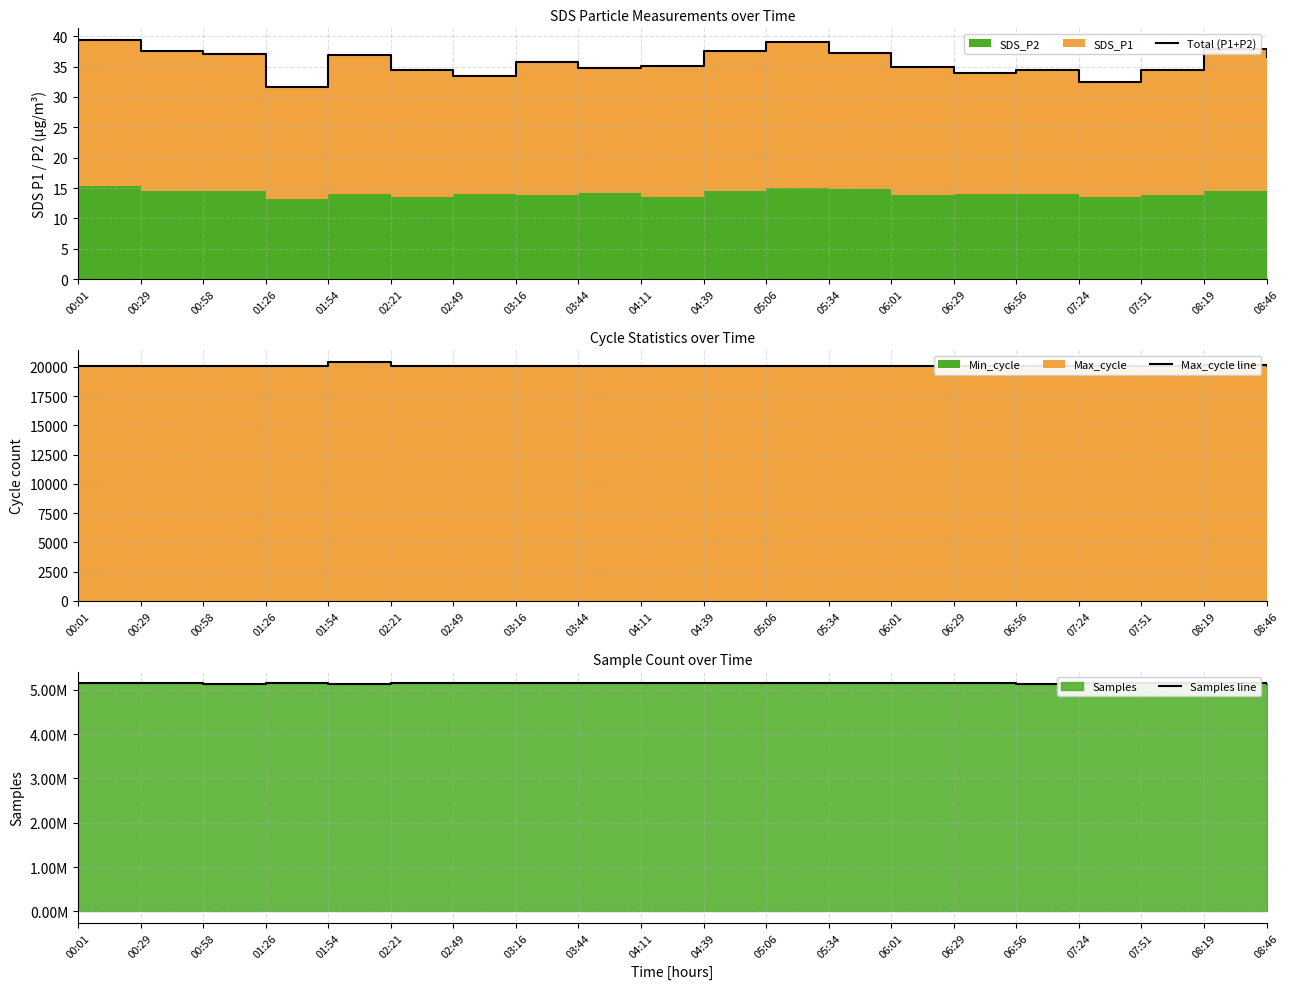

What is the average value of the Max_cycle line series?

20078.8